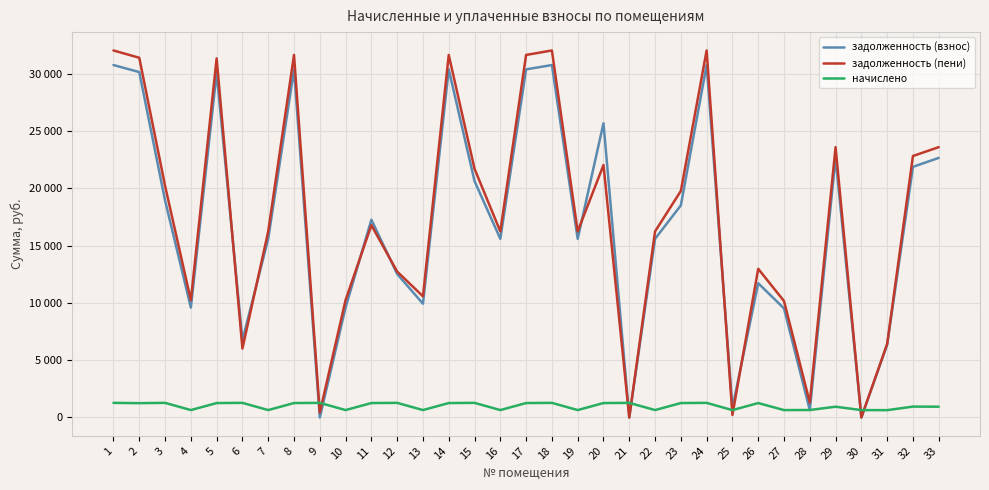

What is the average value of the задолженность (взнос) series?

16712.3